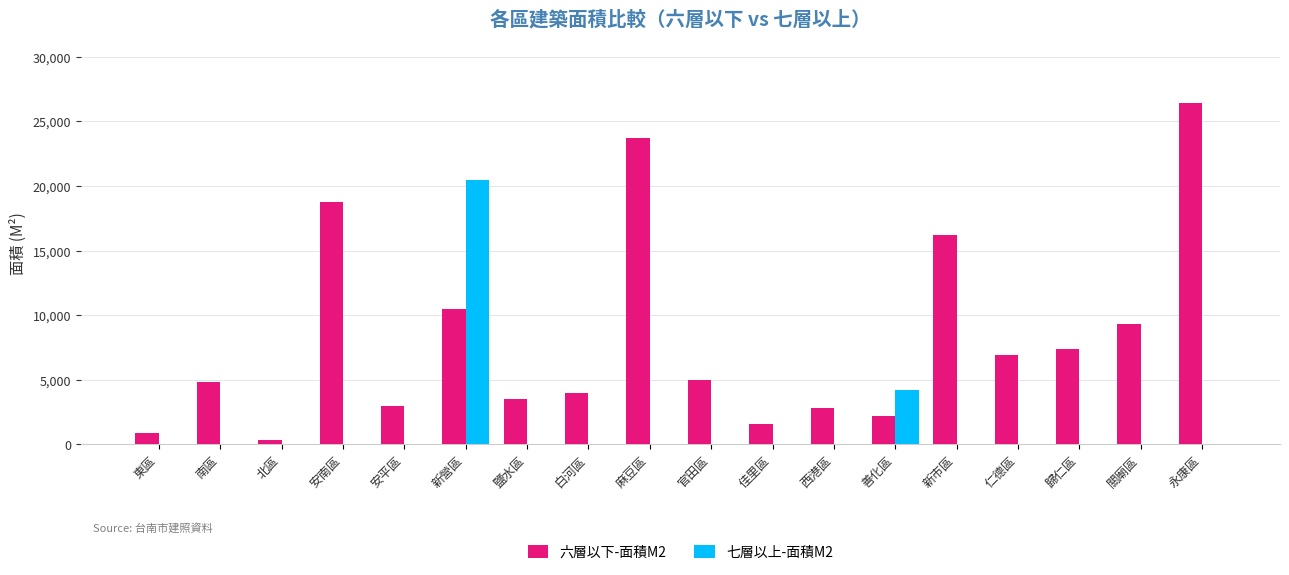

What is the maximum value for 七層以上-面積M2?

20500.6